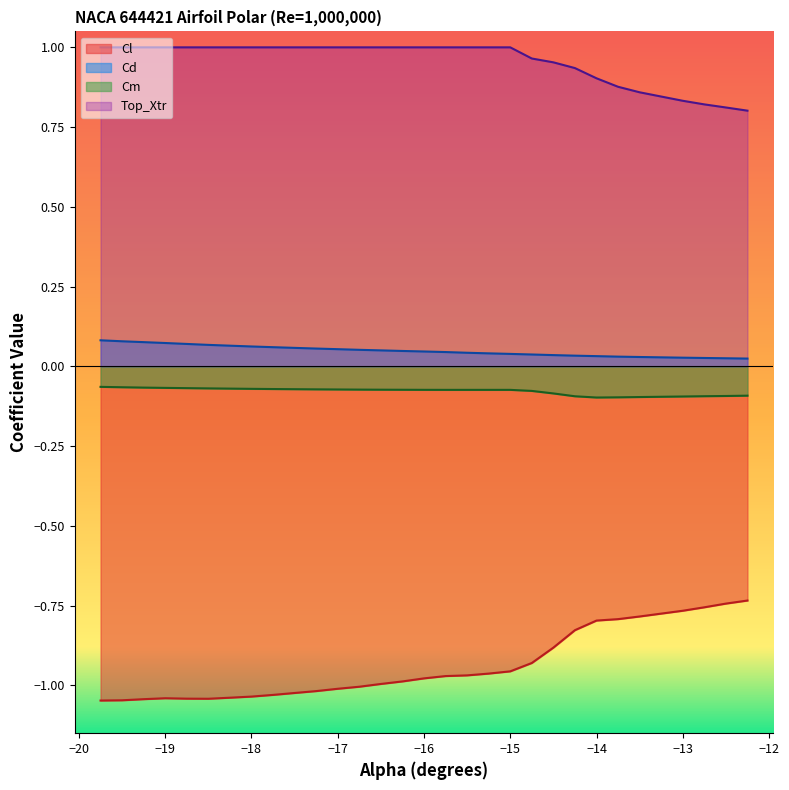

Which series has the largest total across all categories?

Top_Xtr